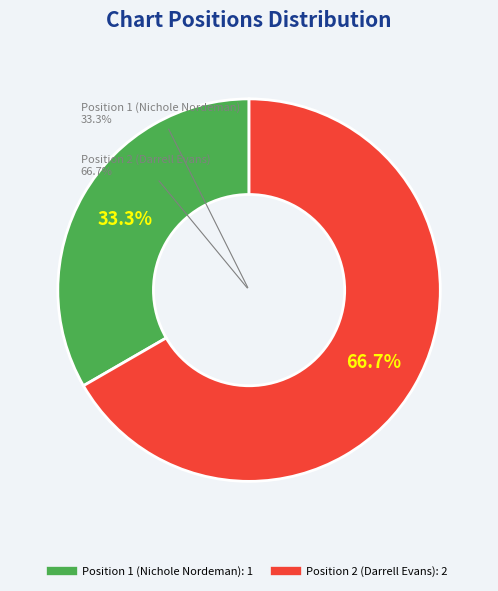

Does any single category account for the majority?

Yes